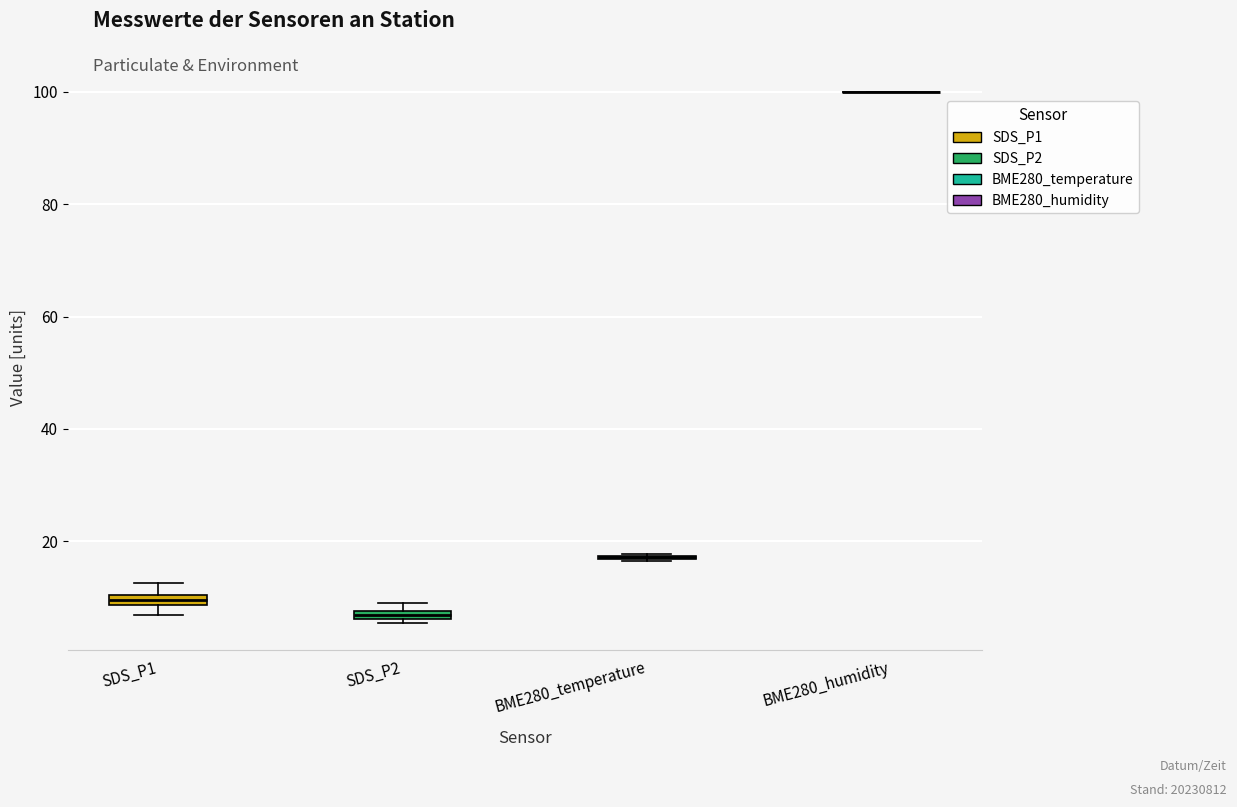

Where is the lower edge of the box for SDS_P2 on the y-axis? The values are not printed on the chart, so give them approximately, as read against the axis.

6